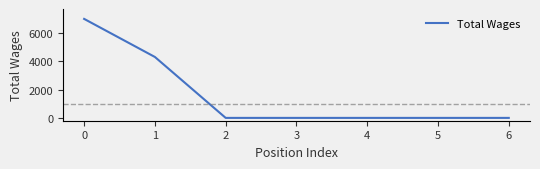

What is the sum of all values?

11301